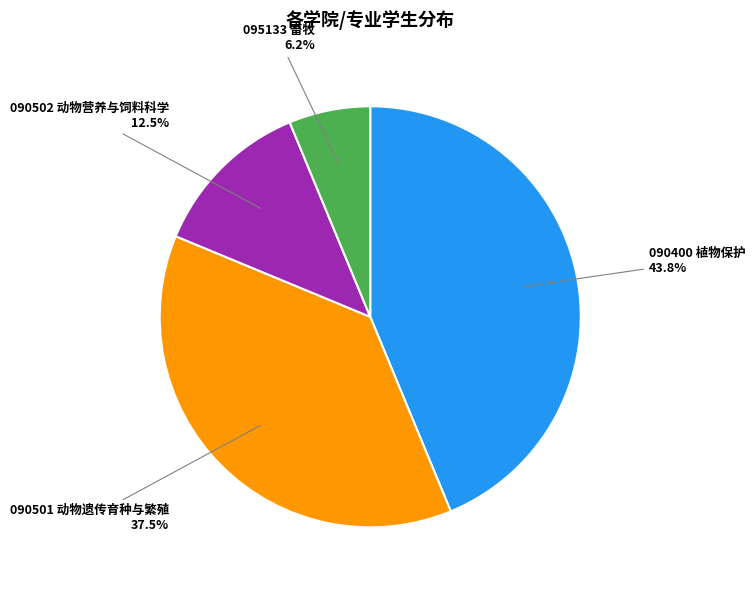

Rank the categories by value from lowest to highest.

095133 畜牧, 090502 动物营养与饲料科学, 090501 动物遗传育种与繁殖, 090400 植物保护